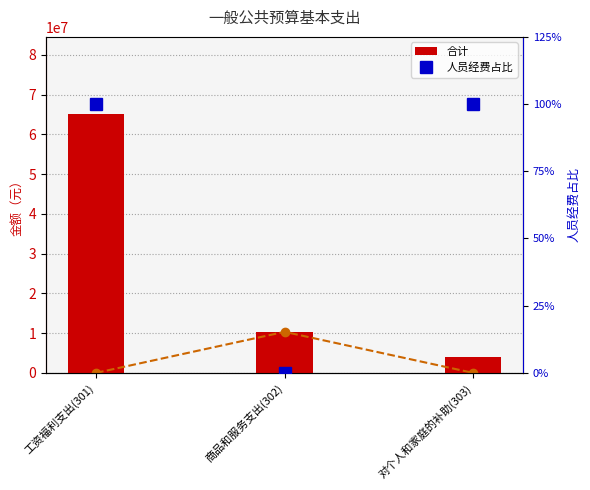

Reading left to right, extract all data points from this chart.

公用经费: 0.0	10321860.9	0.0
合计: 64998848.2	10321860.9	3938158.4
人员经费占比: 1.0	0.0	1.0